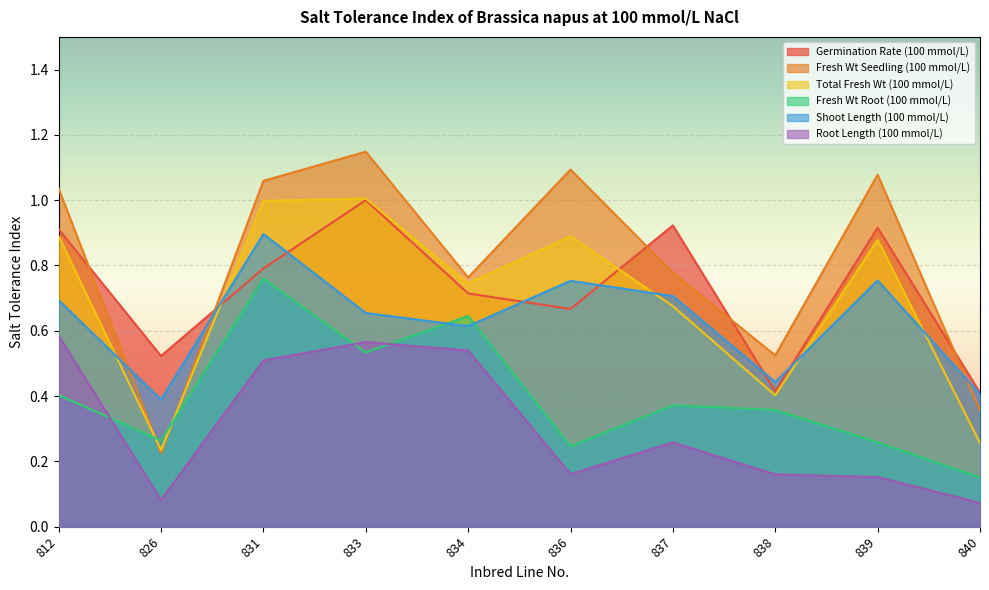

Does the chart display data point markers on the line(s)?

No